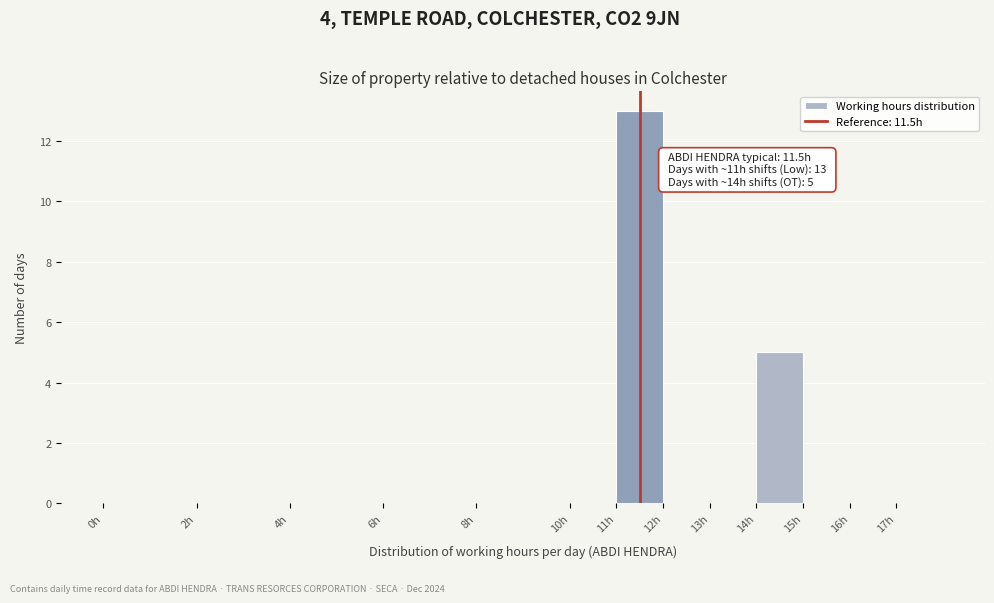

Which range on the x-axis has the tallest bar?

11 to 12